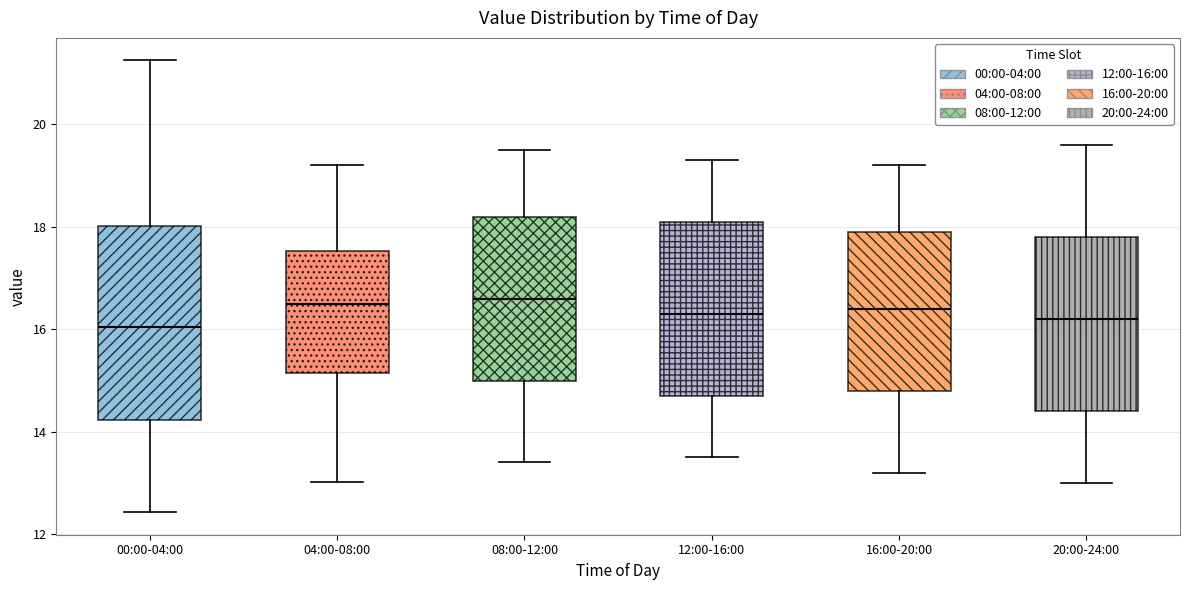

Reading left to right, read every box against the y-axis: the position of its median line, the range the box covers, and the ends of its whiskers. The values are not printed on the chart, so give them approximately, as read against the axis.

00:00-04:00: median 16.0, box 14.2 to 18.0, whiskers 12.4 to 21.2
04:00-08:00: median 16.6, box 15.2 to 17.6, whiskers 13.0 to 19.2
08:00-12:00: median 16.6, box 15.0 to 18.2, whiskers 13.4 to 19.6
12:00-16:00: median 16.4, box 14.8 to 18.2, whiskers 13.6 to 19.4
16:00-20:00: median 16.4, box 14.8 to 18.0, whiskers 13.2 to 19.2
20:00-24:00: median 16.2, box 14.4 to 17.8, whiskers 13.0 to 19.6